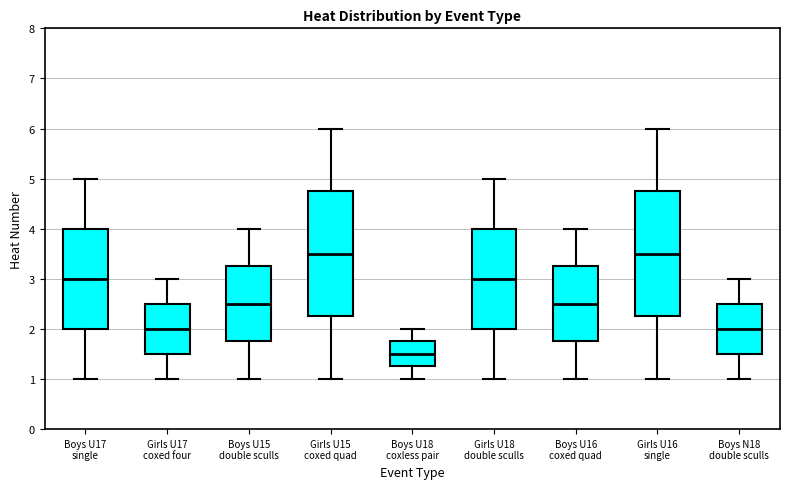

Reading left to right, read every box against the y-axis: the position of its median line, the range the box covers, and the ends of its whiskers. The values are not printed on the chart, so give them approximately, as read against the axis.

Boys U17 single: median 3.0, box 2.0 to 4.0, whiskers 1.0 to 5.0
Girls U17 coxed four: median 2.0, box 1.5 to 2.5, whiskers 1.0 to 3.0
Boys U15 double sculls: median 2.5, box 1.8 to 3.3, whiskers 1.0 to 4.0
Girls U15 coxed quad: median 3.5, box 2.3 to 4.8, whiskers 1.0 to 6.0
Boys U18 coxless pair: median 1.5, box 1.3 to 1.8, whiskers 1.0 to 2.0
Girls U18 double sculls: median 3.0, box 2.0 to 4.0, whiskers 1.0 to 5.0
Boys U16 coxed quad: median 2.5, box 1.8 to 3.3, whiskers 1.0 to 4.0
Girls U16 single: median 3.5, box 2.3 to 4.8, whiskers 1.0 to 6.0
Boys N18 double sculls: median 2.0, box 1.5 to 2.5, whiskers 1.0 to 3.0